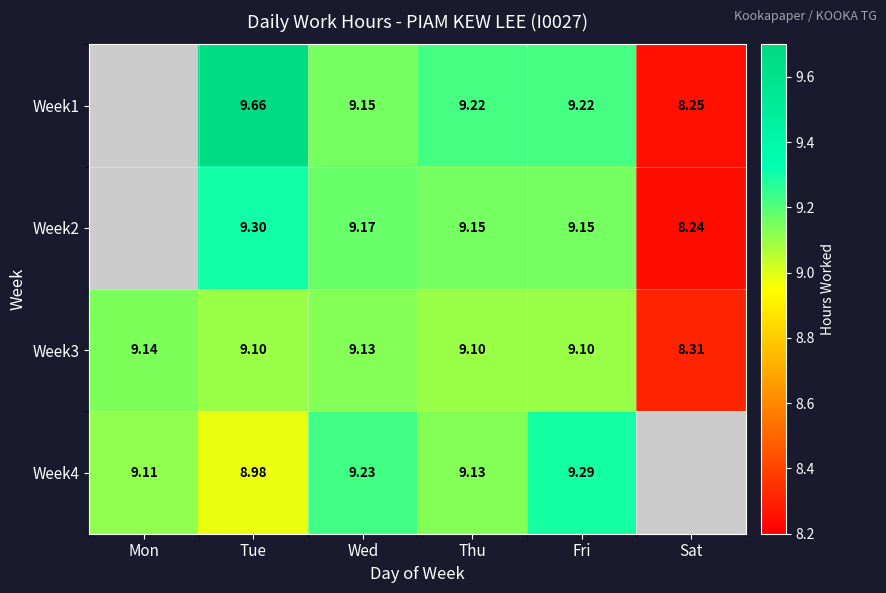

Where is Week3 nearest to the value 8?

Sat